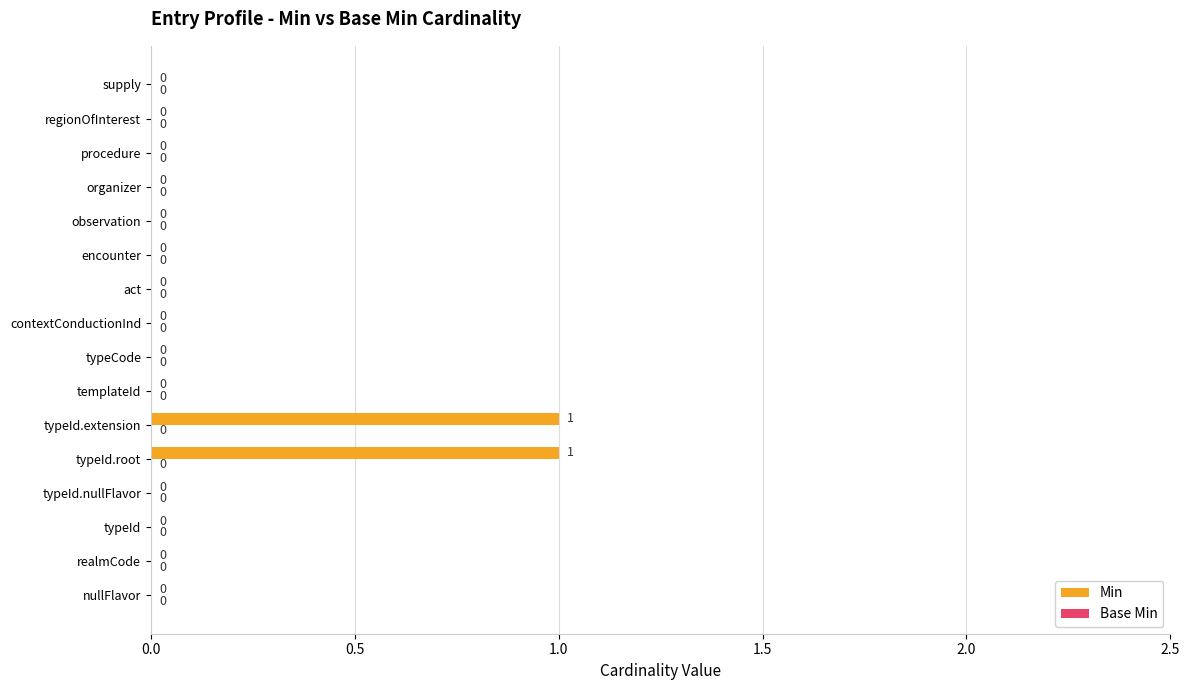

Is it true that the value at contextConductionInd is 0?

True